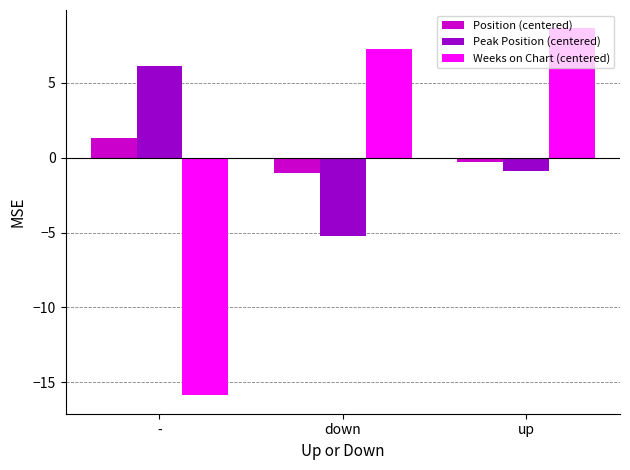

How many categories are shown in the chart?

3